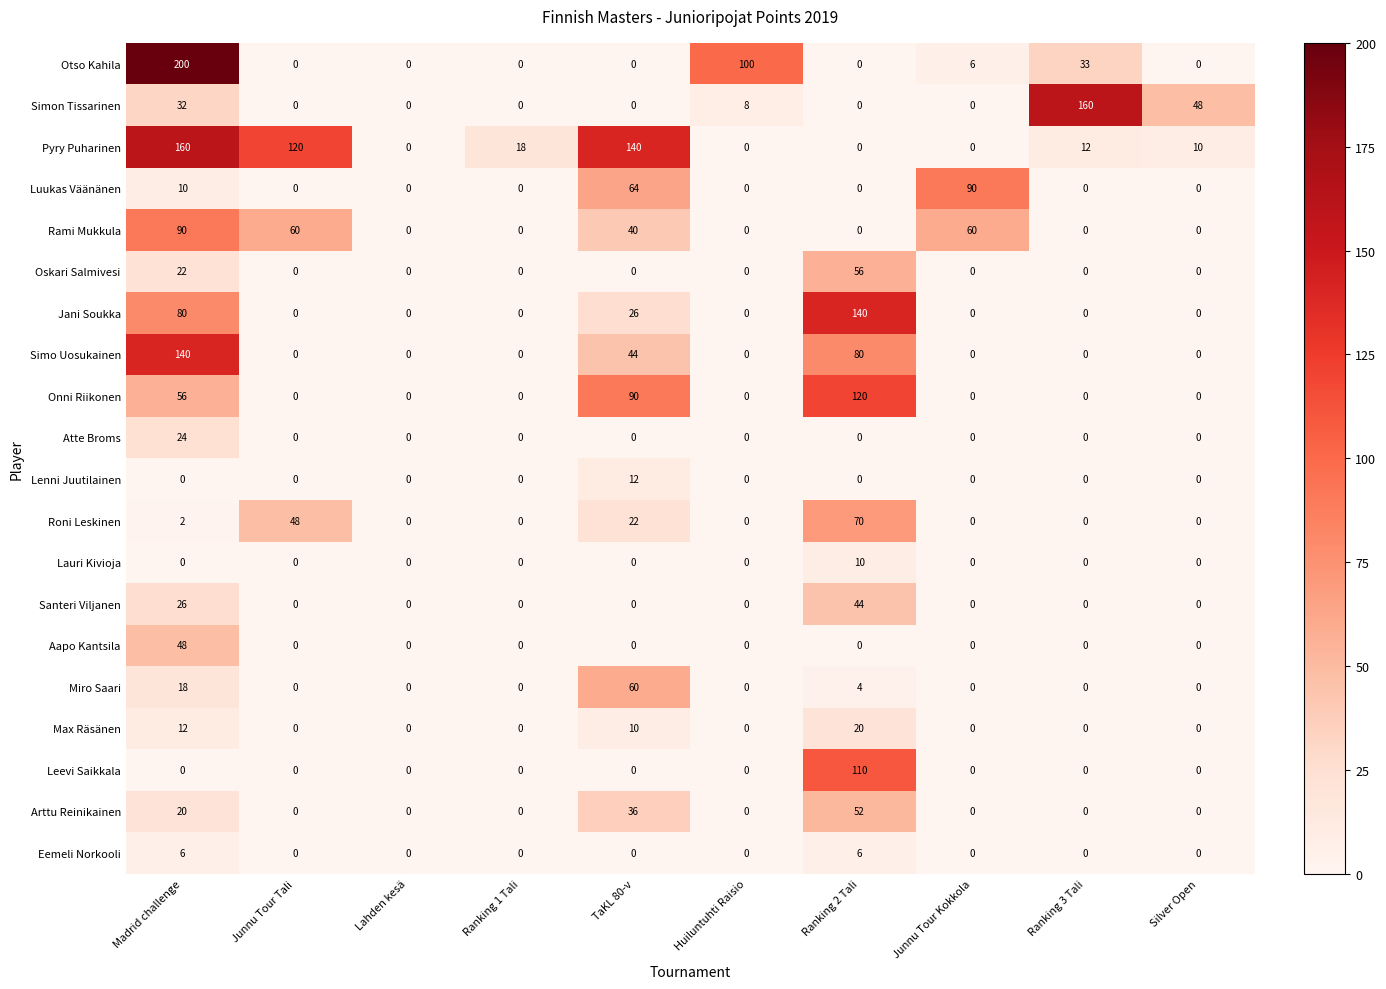

At which label does Rami Mukkula reach its peak?

Madrid challenge